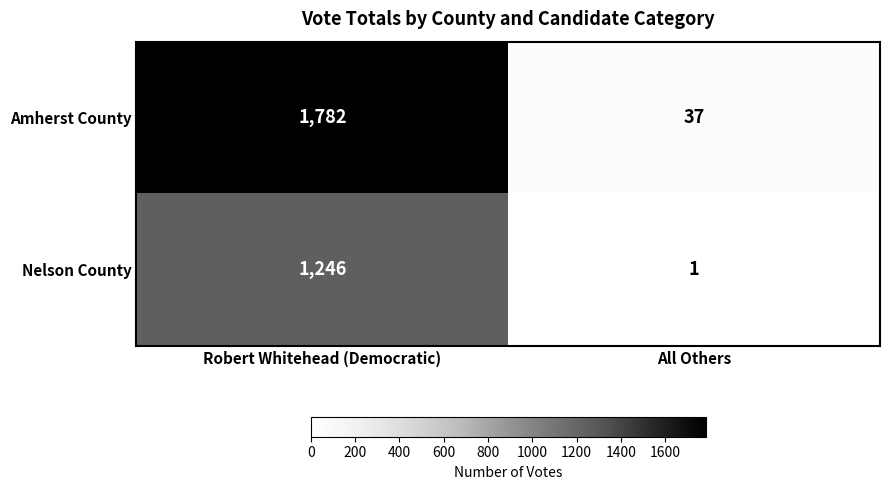

True or false: Amherst County has a value of 2772 at Robert Whitehead (Democratic).

False